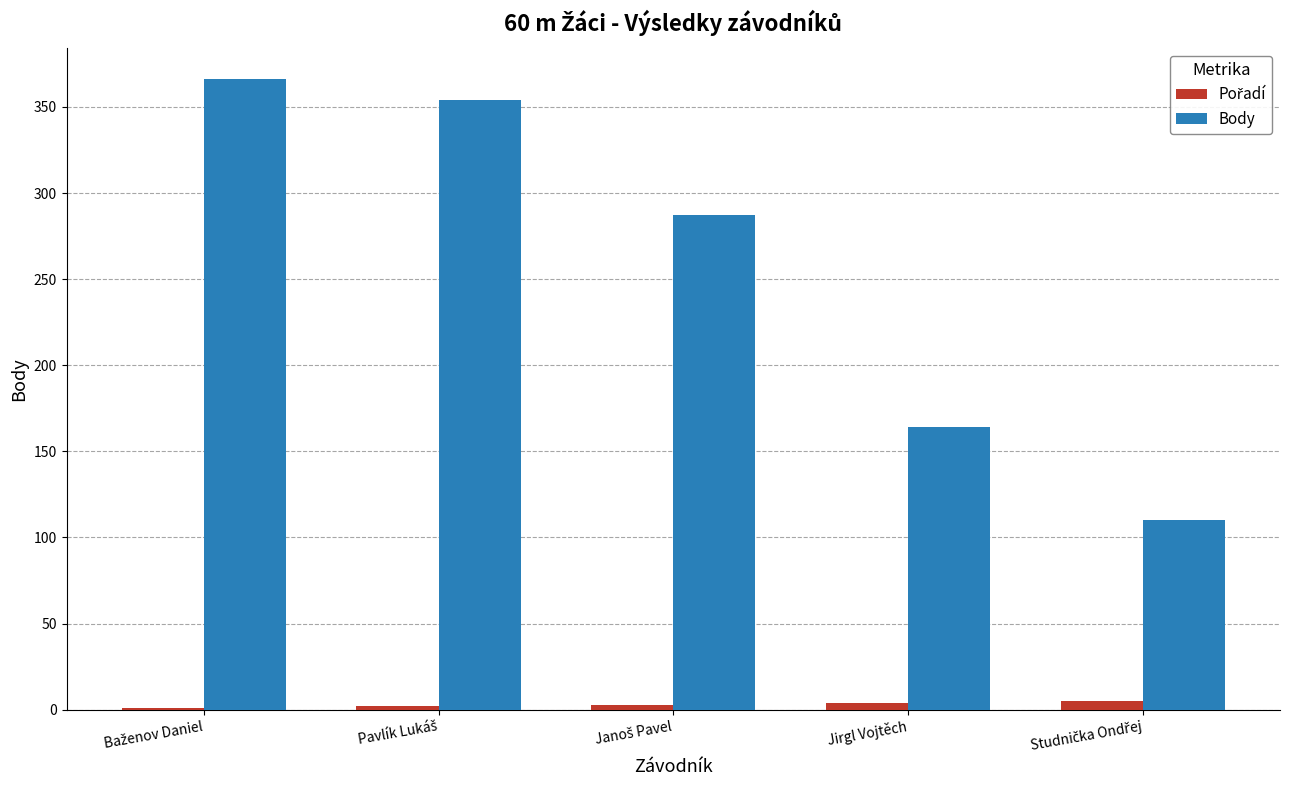

What is the maximum value shown in the chart?

366